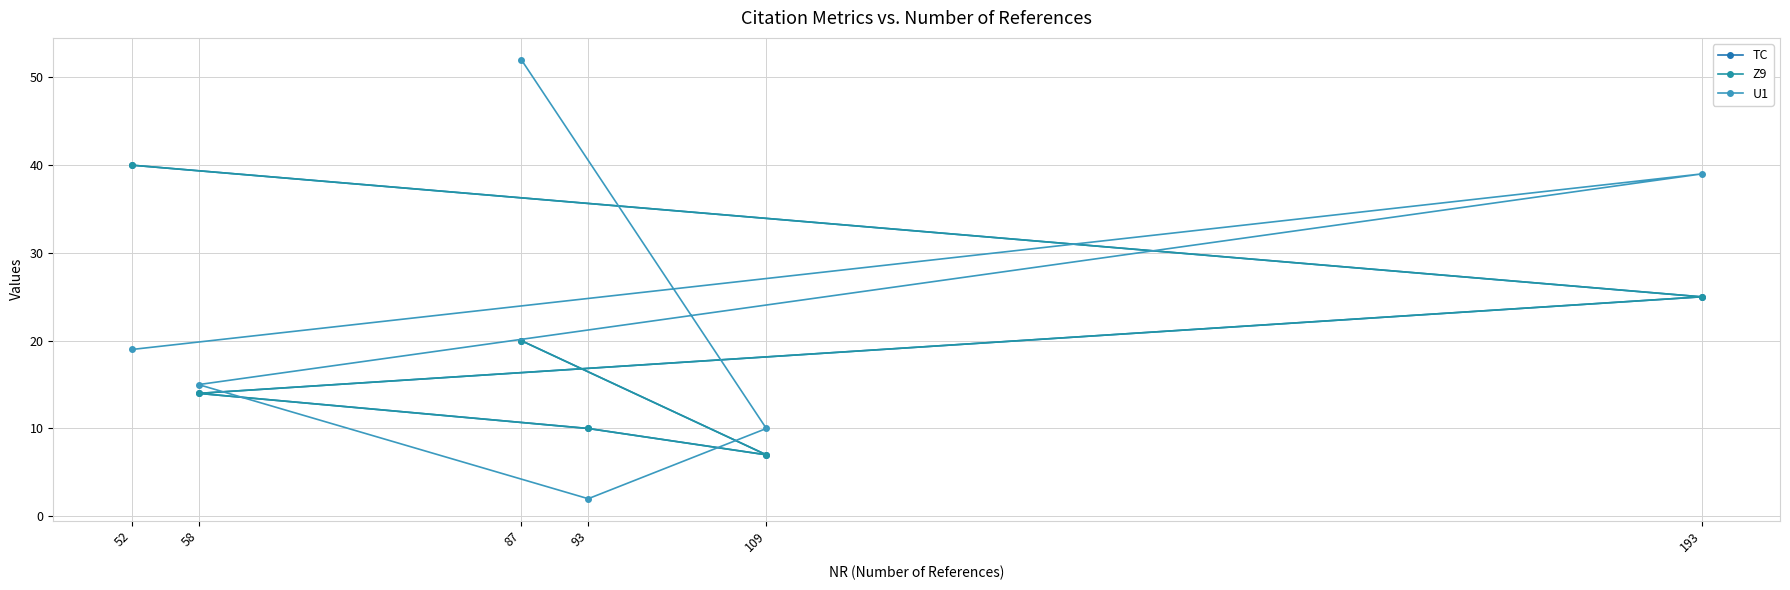

How many interior local valleys does the Z9 series have?

1